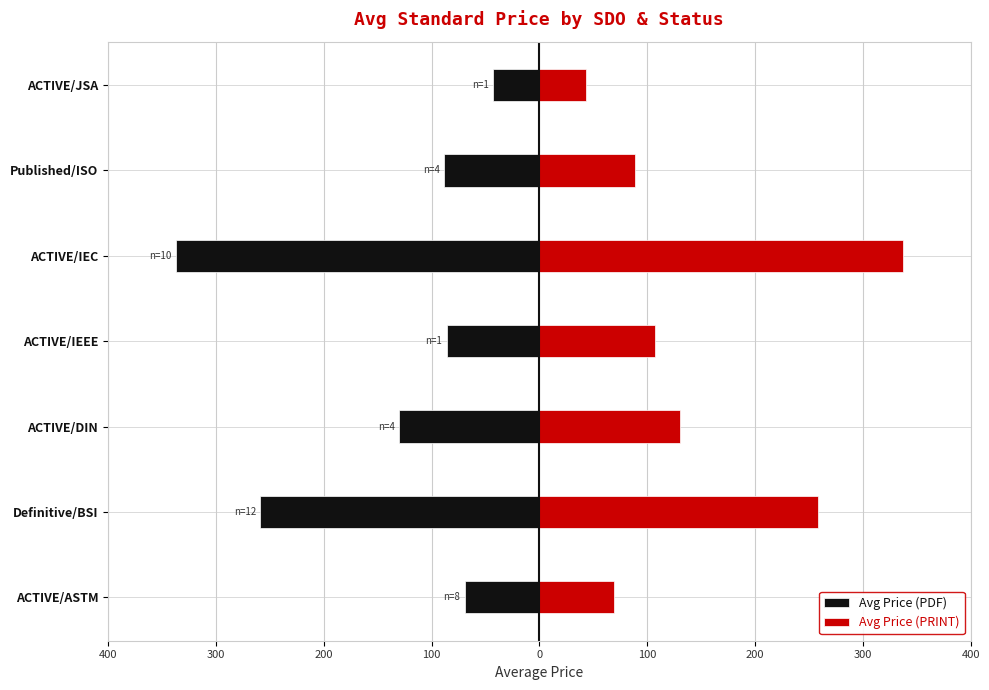

How many categories are shown in the chart?

7